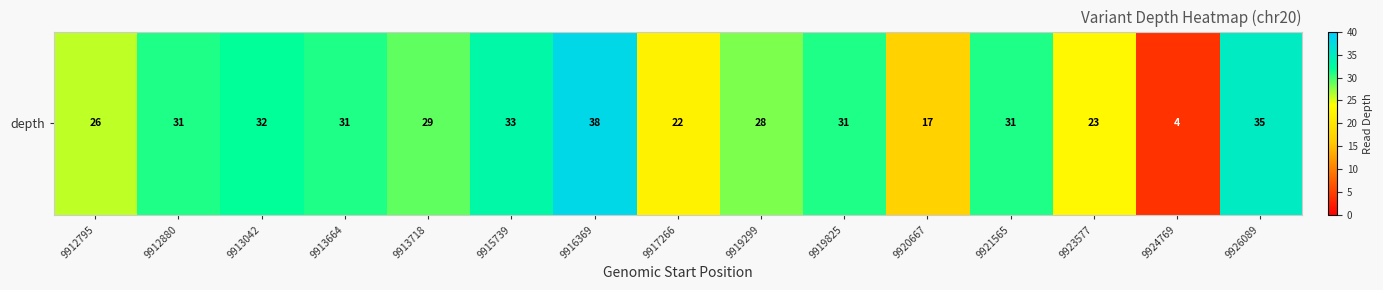

Count the number of data series in this chart.

1